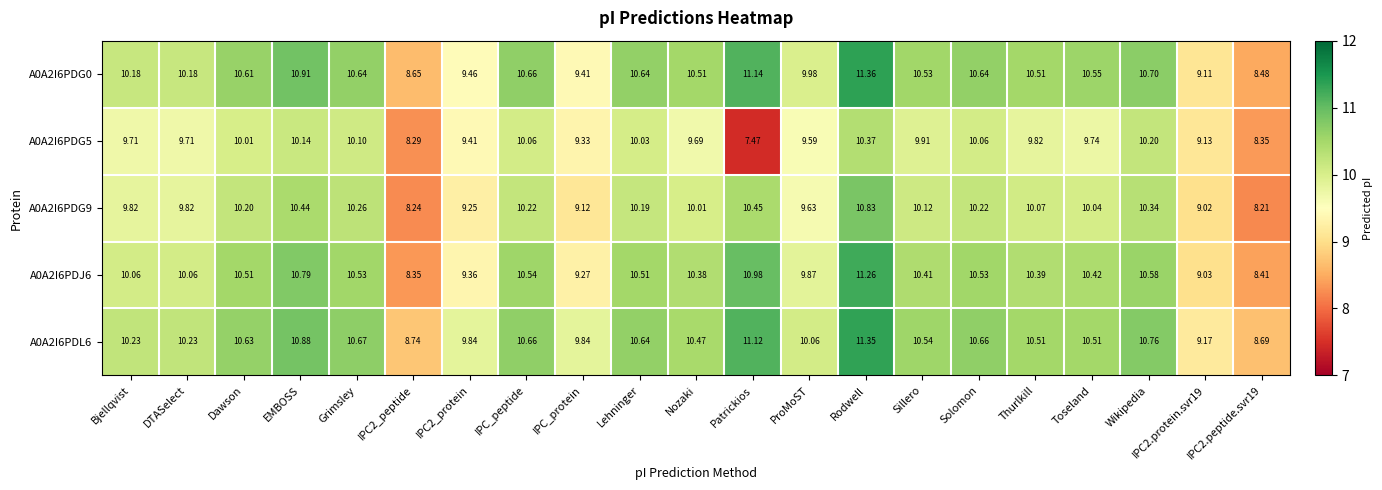

How many data points in A0A2I6PDG9 are less than 10?

8